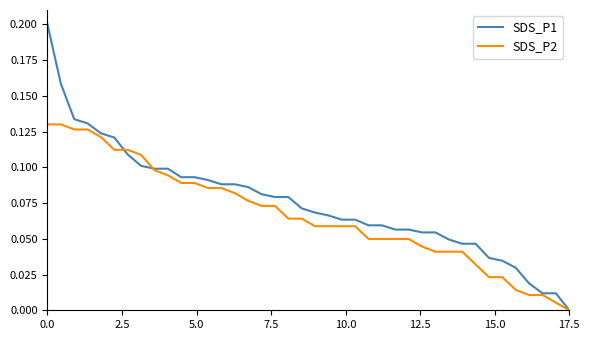

Which series has the largest total across all categories?

SDS_P1